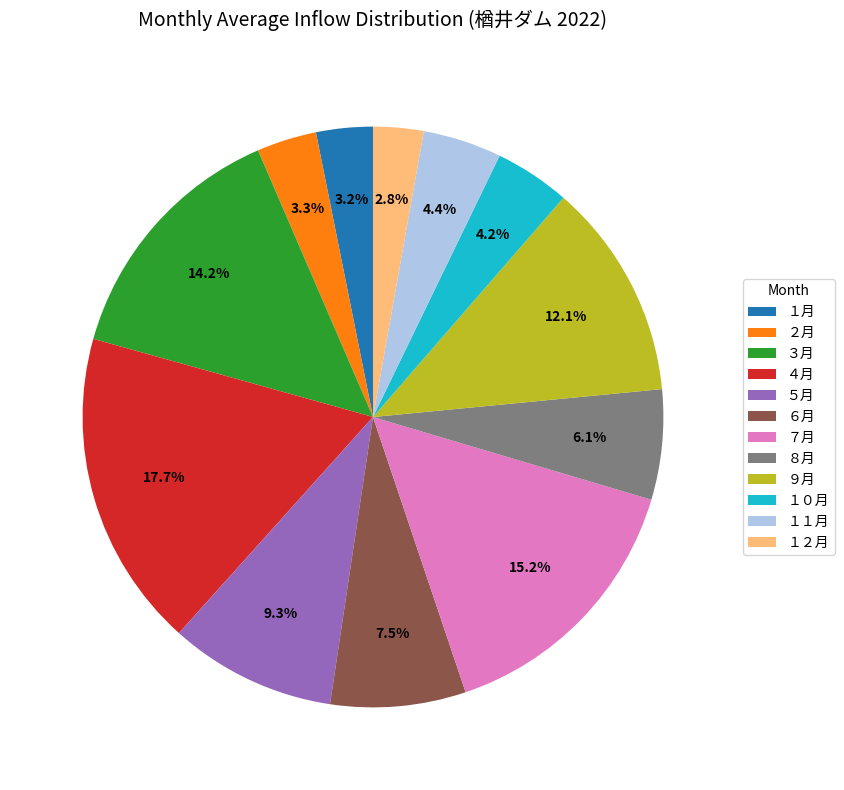

What percentage is the ２月 slice, to the nearest percent?

3%